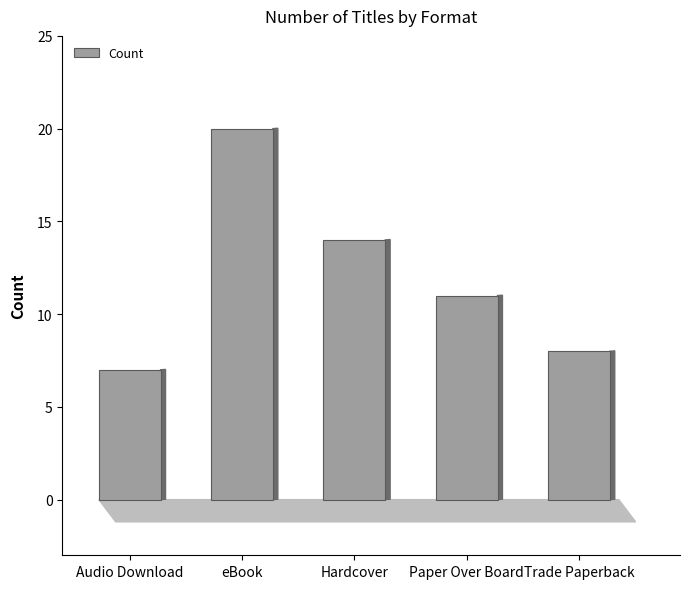

What is the difference between the values at Audio Download and Trade Paperback?

1